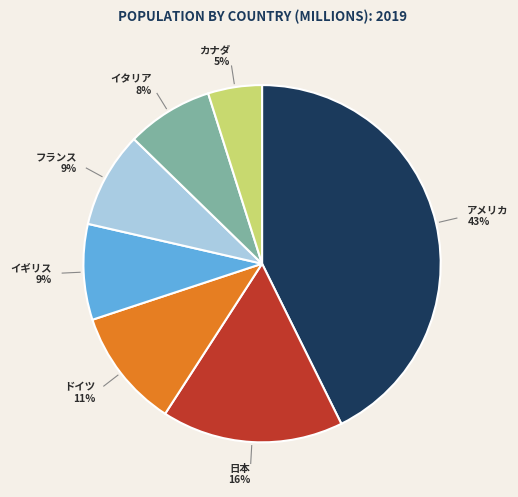

How many segments does this pie chart have?

7